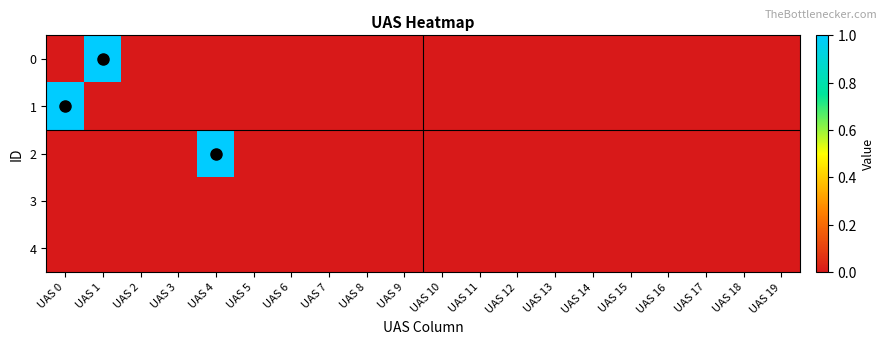

What is the maximum value shown in the chart?

1